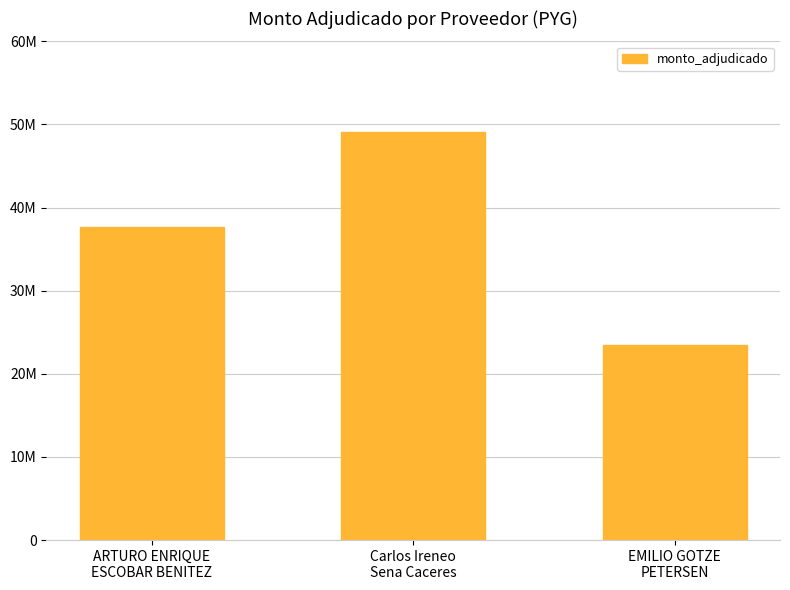

Does the chart contain any negative values?

No